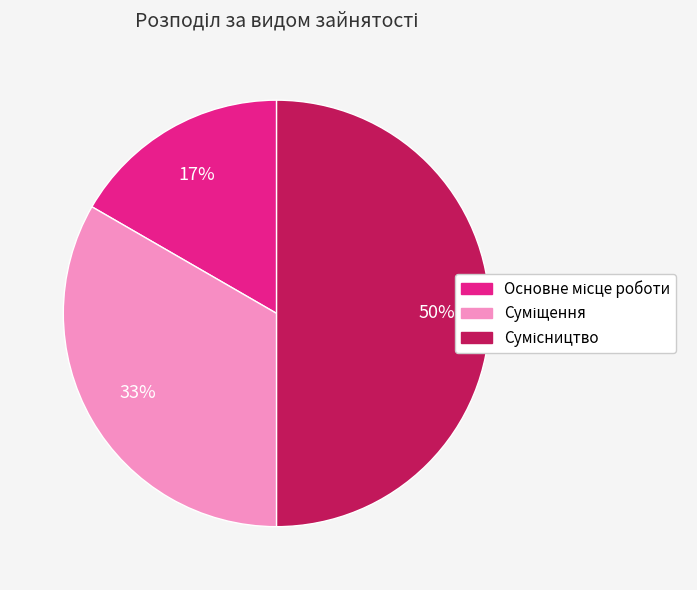

To the nearest percent, what is the difference between the largest and smallest slice percentages?

33%